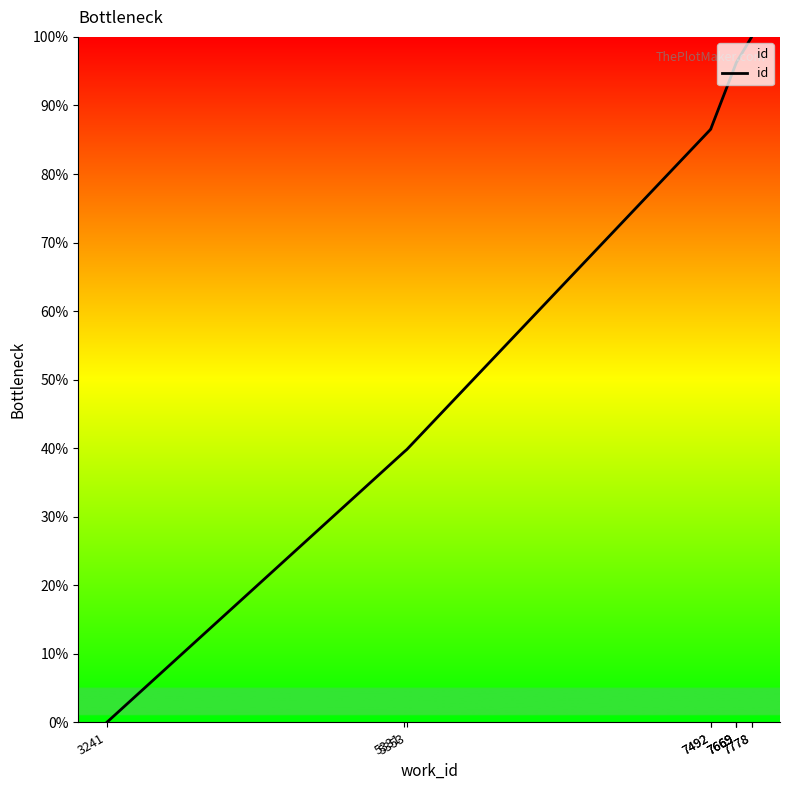

How many categories are shown in the chart?

10